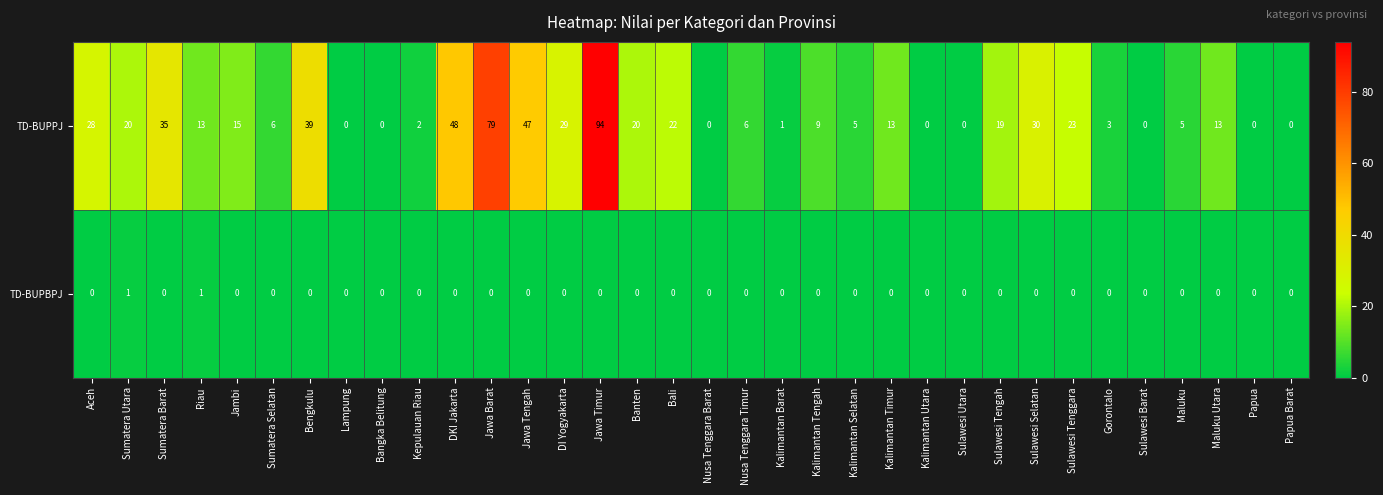

Which label corresponds to the largest value in the chart?

Jawa Timur